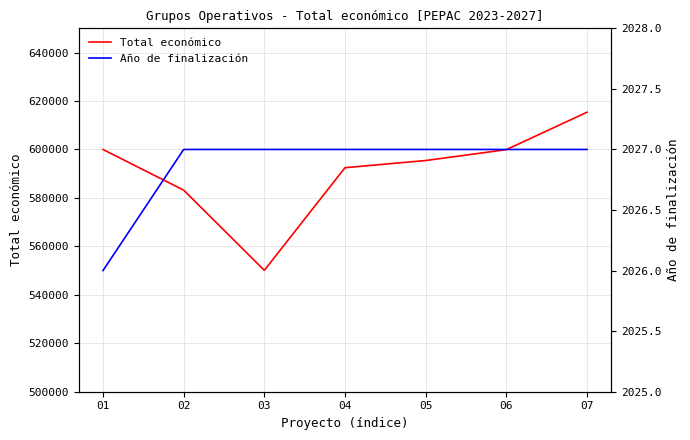

Reading left to right, extract all data points from this chart.

Total económico: 599992	583223	550111	592475	595436	599927	615375
Año de finalización: 2026	2027	2027	2027	2027	2027	2027